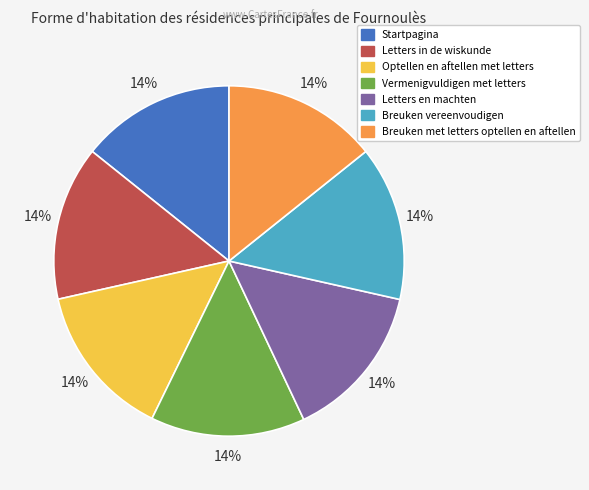

To the nearest percent, what portion does Vermenigvuldigen met letters represent?

14%